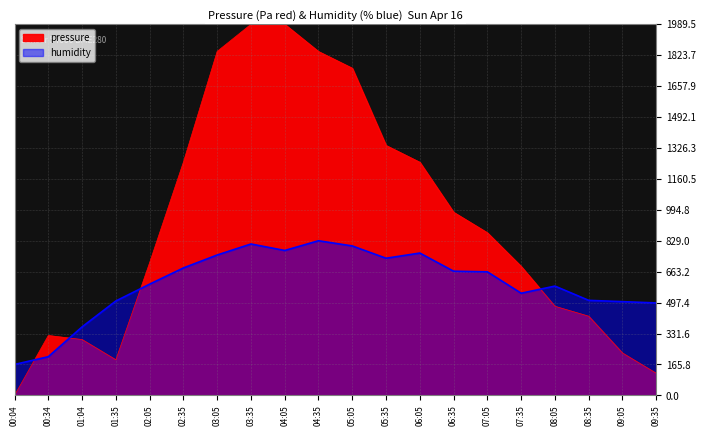

Where do humidity and pressure first cross each other?

00:04 and 00:34